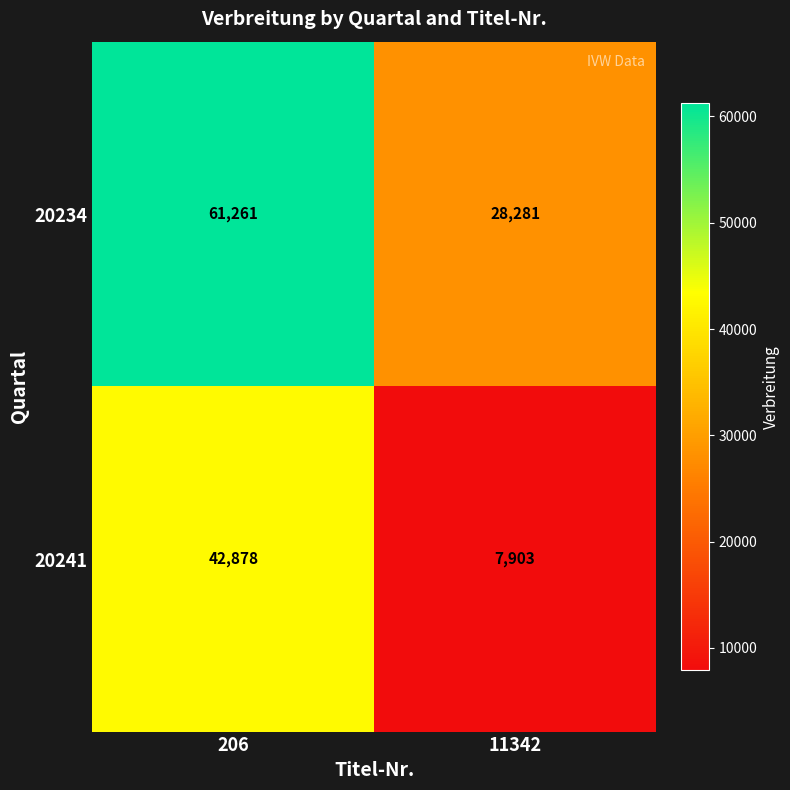

How many series are shown in this chart?

2